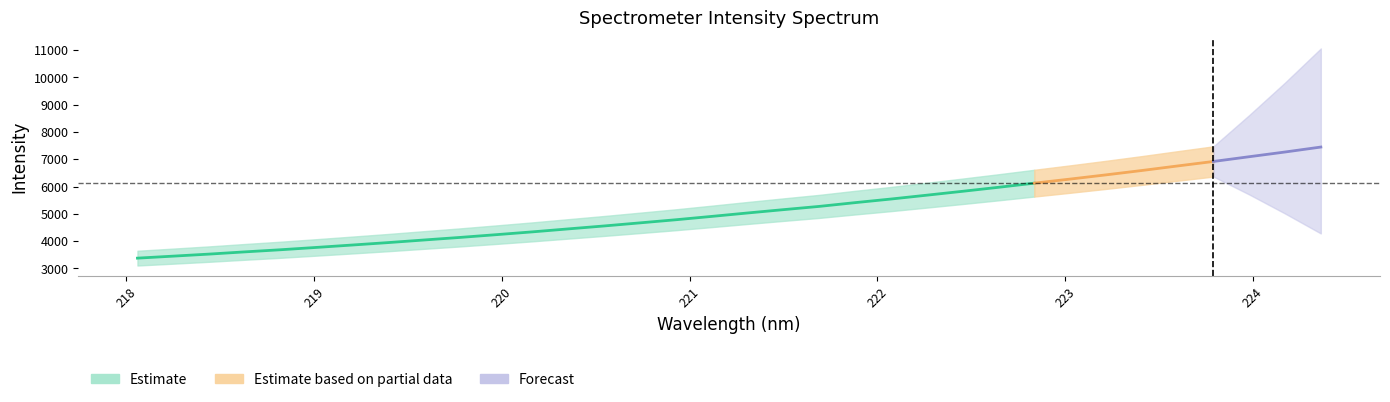

What is the value of the x point at the 17th from the left?

221.1